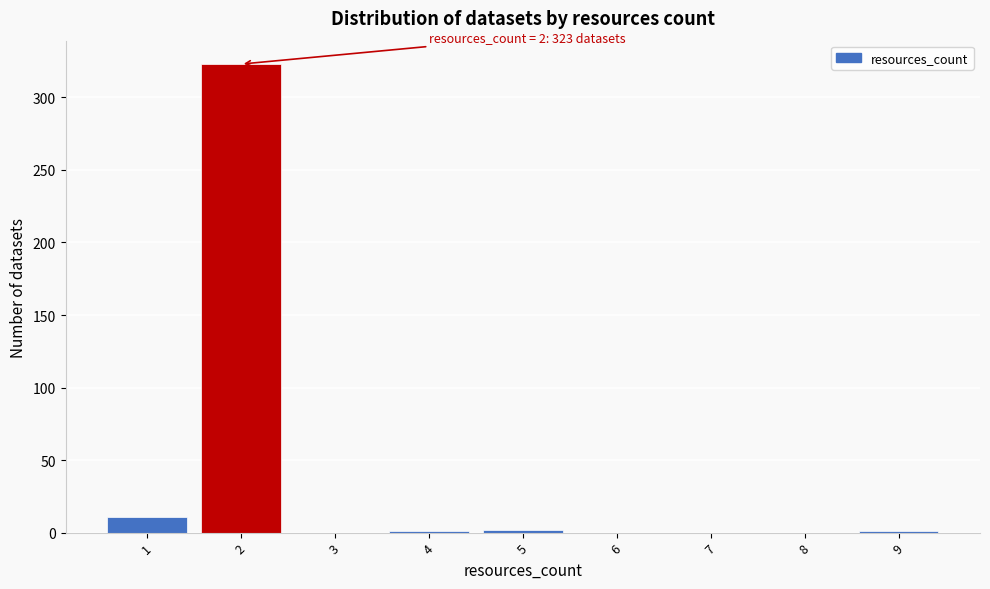

Over which range of the x-axis is the bar tallest?

1.5 to 2.5